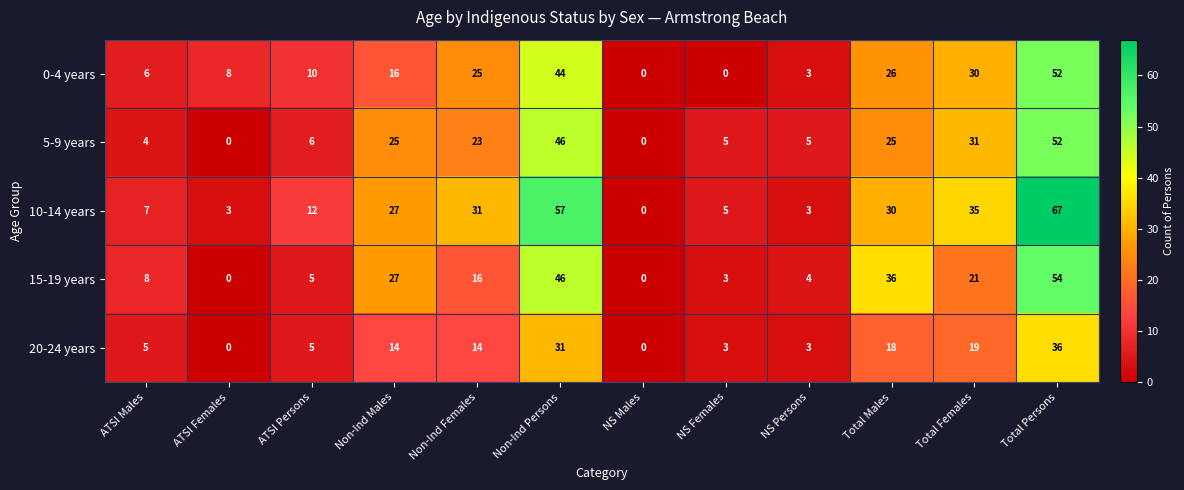

Count the number of data series in this chart.

5